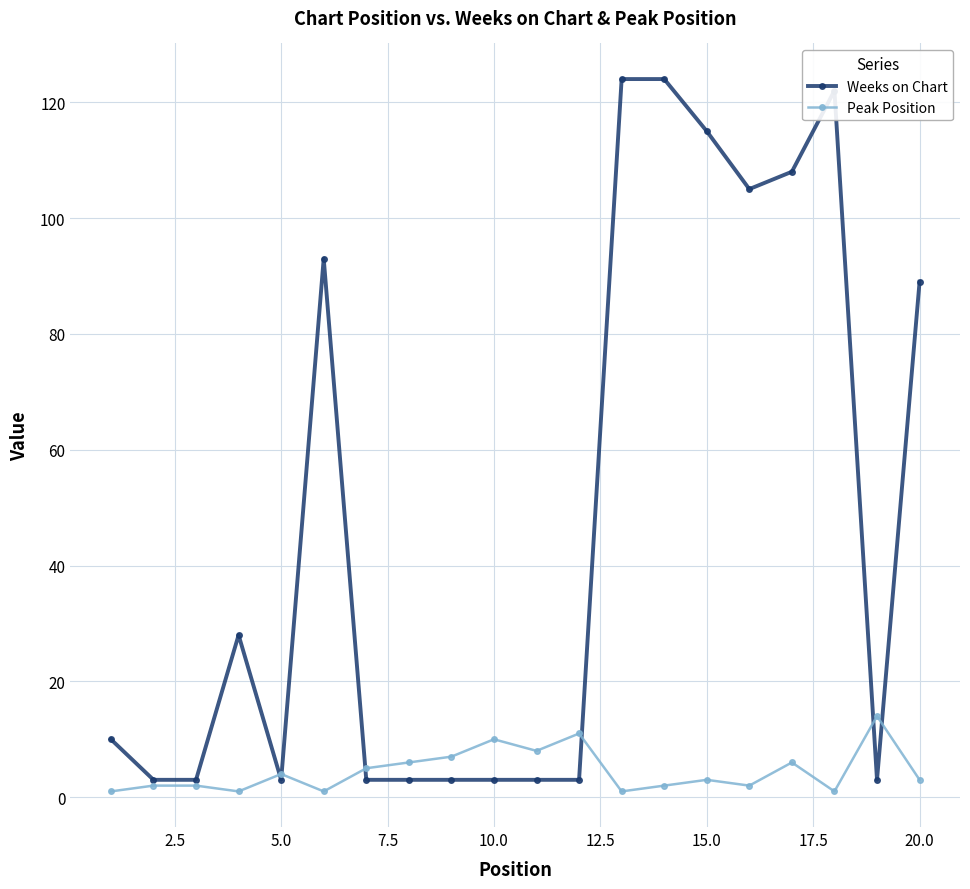

Rank the series by their maximum value, from lowest to highest.

Peak Position, Weeks on Chart